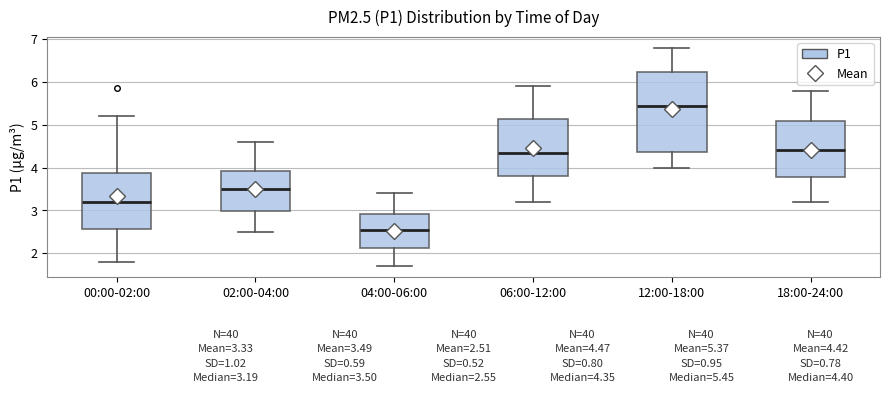

Which box has the lowest median line?

04:00-06:00